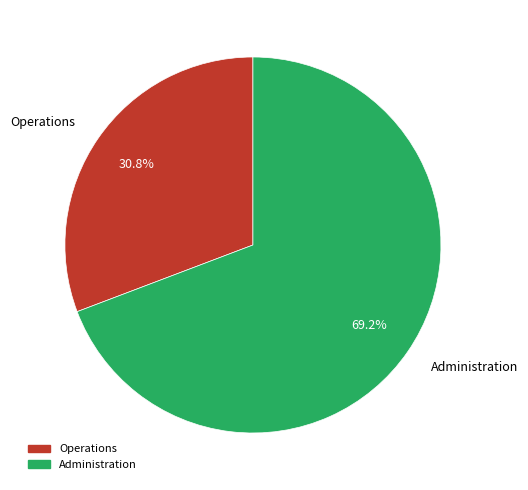

Which slice is the smallest?

Operations